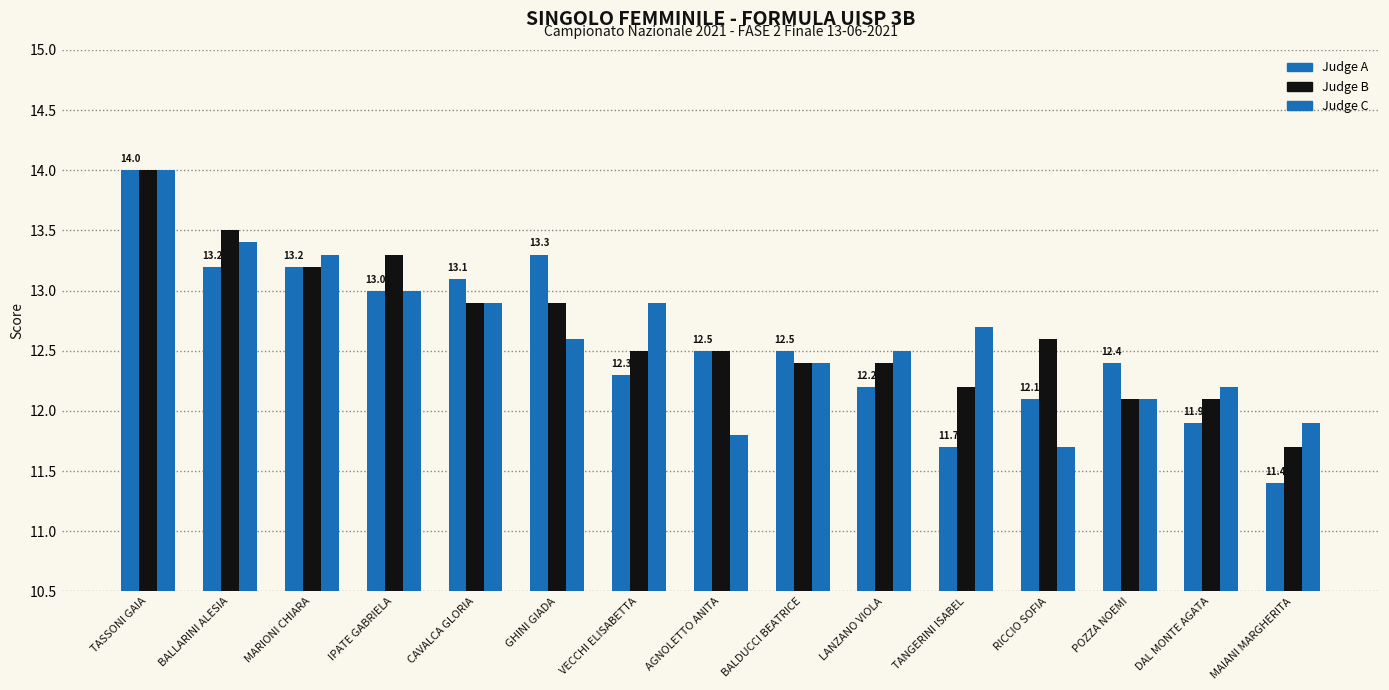

How many bars are there in each group?

3